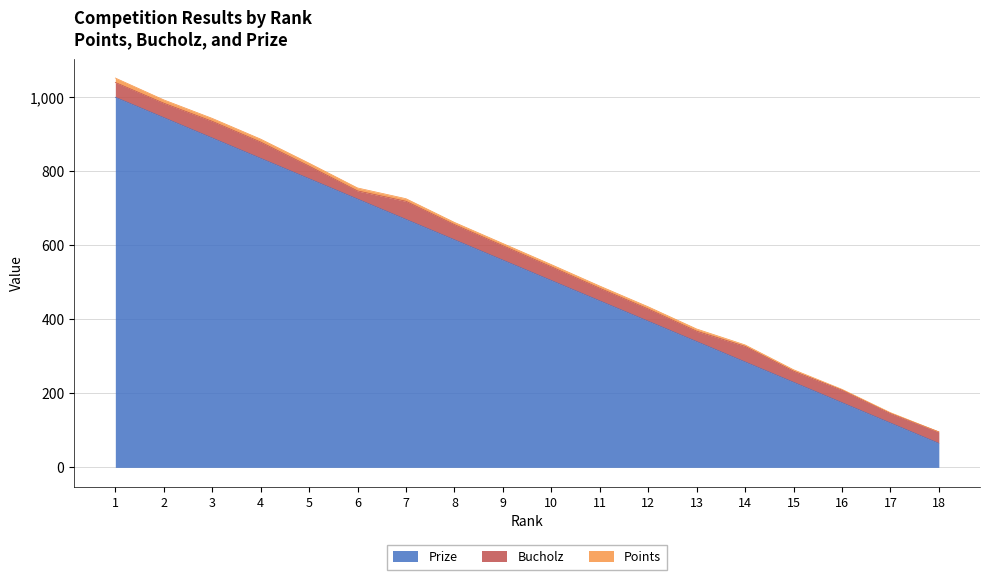

How many values in the Points series are below 6?

5